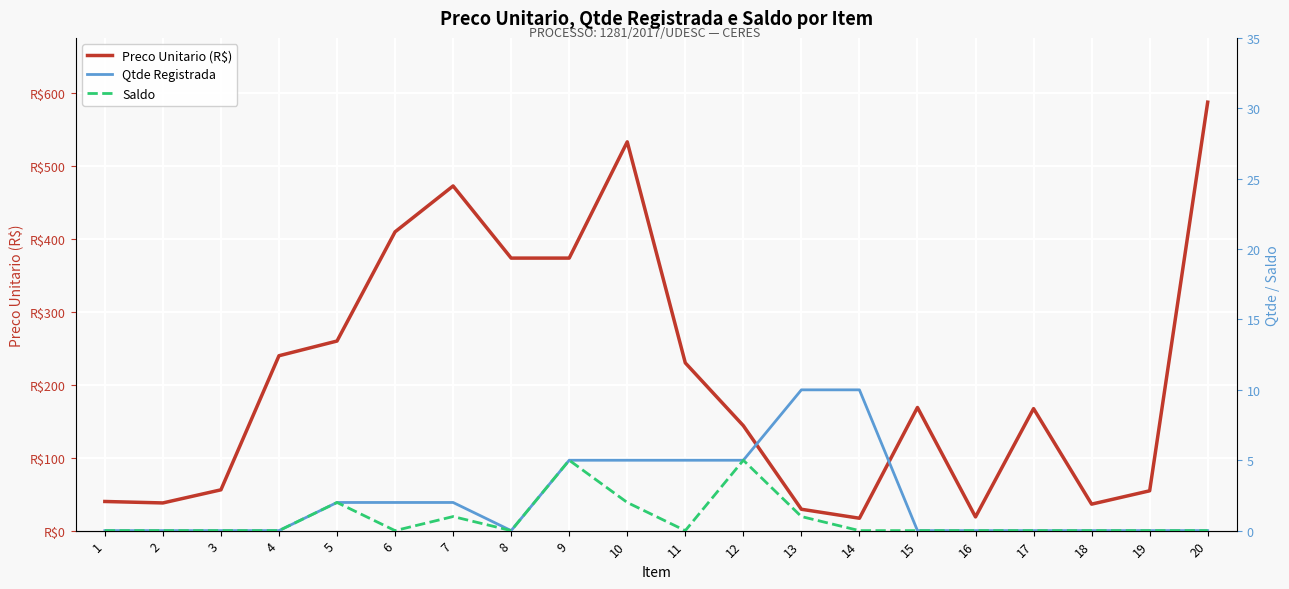

What are all the series names shown in the legend?

Preco Unitario (R$), Qtde Registrada, Saldo